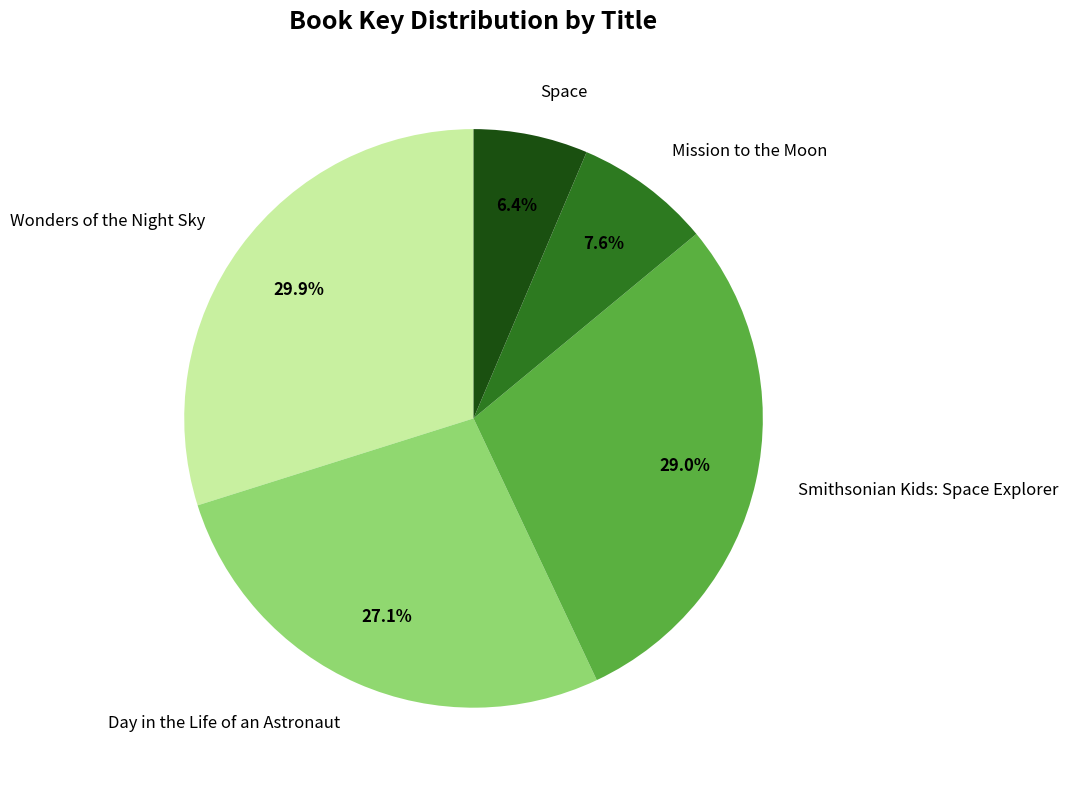

Rank the categories by value from highest to lowest.

Wonders of the Night Sky, Smithsonian Kids: Space Explorer, Day in the Life of an Astronaut, Mission to the Moon, Space